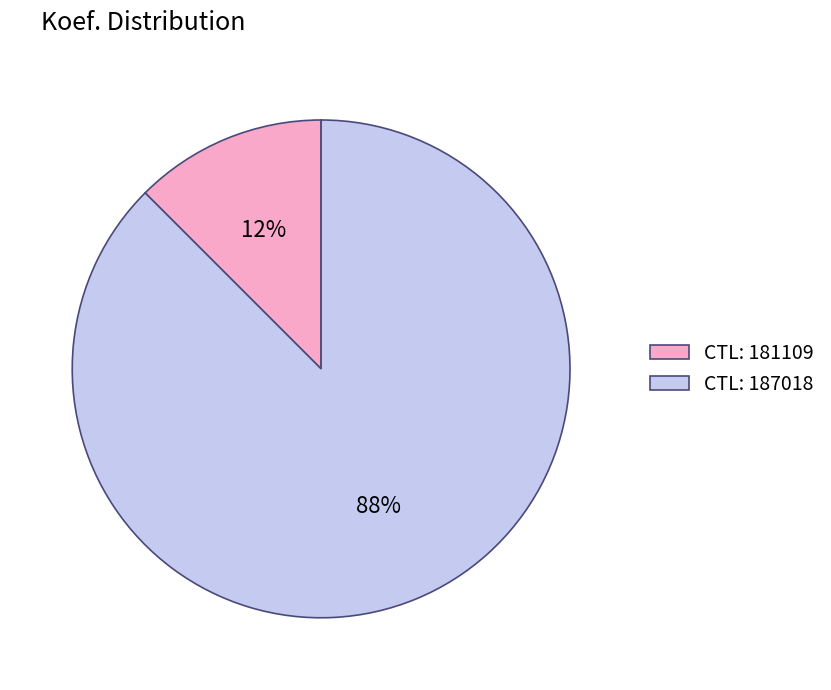

Which has a higher value, CTL: 187018 or CTL: 181109?

CTL: 187018